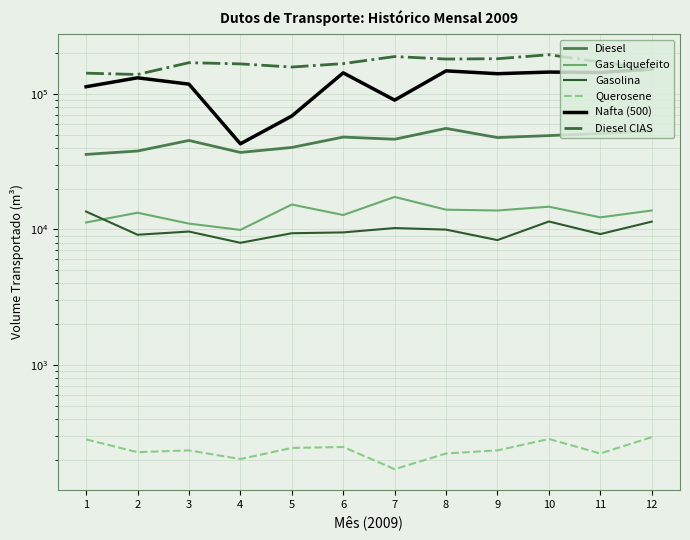

How many data points does each series have?

12